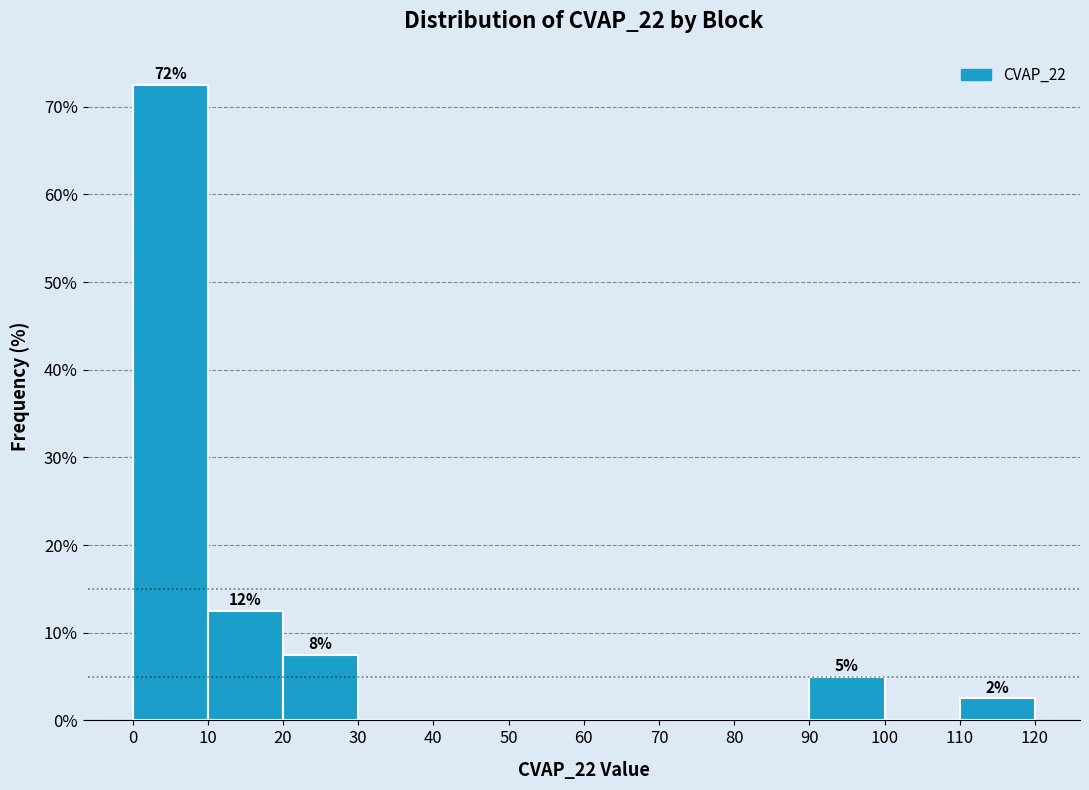

Over which range of the x-axis is the bar tallest?

0 to 10